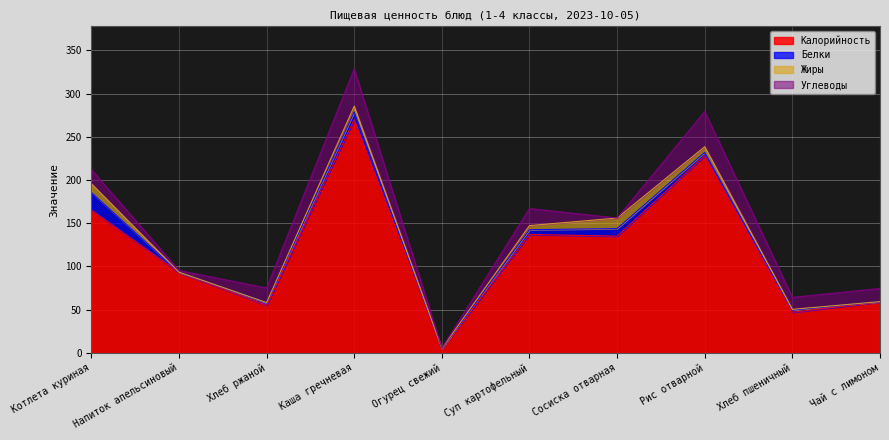

What is the difference between the highest and lowest values at Суп картофельный?

132.3